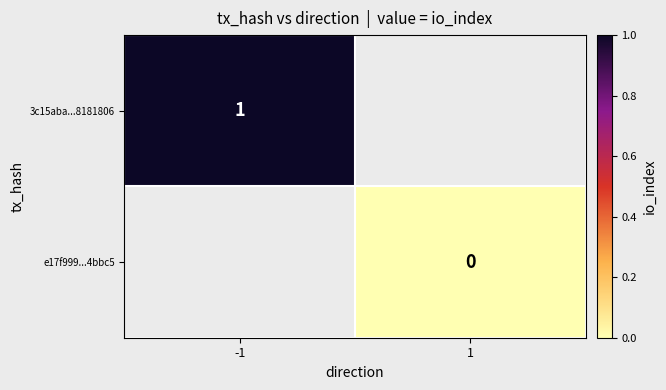

Is the value of e17f999...4bbc5 at 1 greater than the value of 3c15aba...8181806 at -1?

No